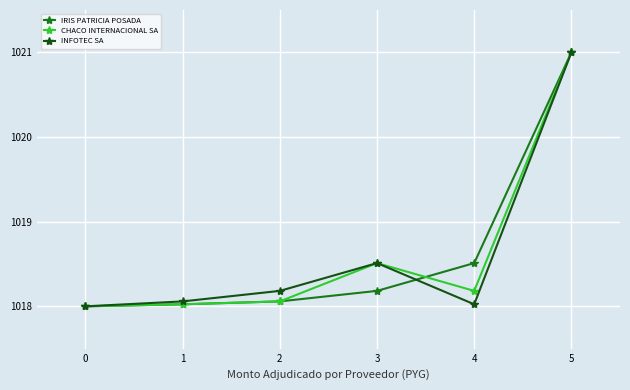

At which category is the sum across all series the highest?

5